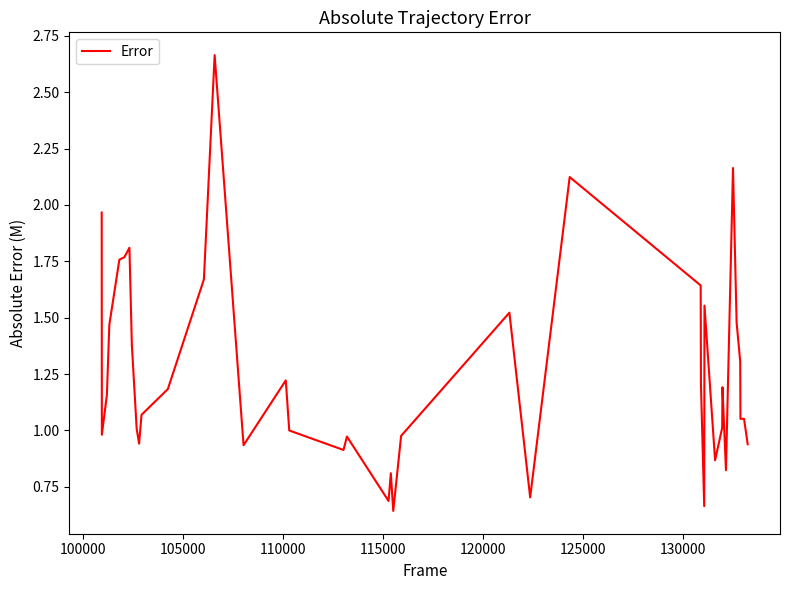

Is this an area chart (filled region under the line)?

No